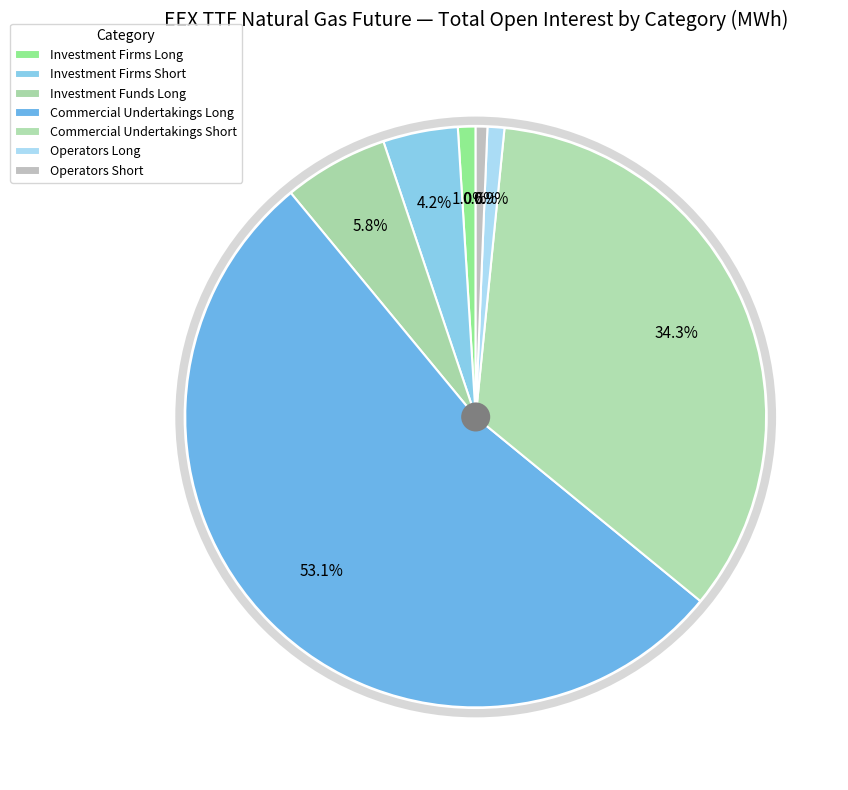

How many slices are in this pie chart?

7